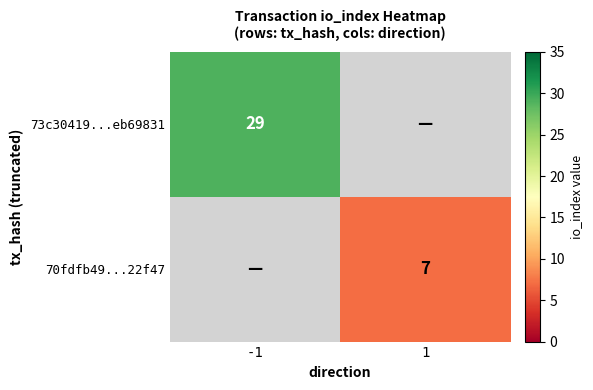

Is the value of 73c30419...eb69831 at -1 greater than the value of 70fdfb49...22f47 at 1?

Yes